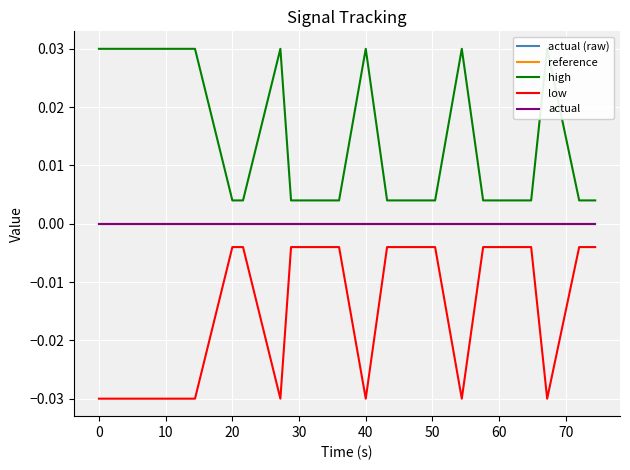

List the series in order of their peak value, highest first.

high, actual (raw), reference, actual, low